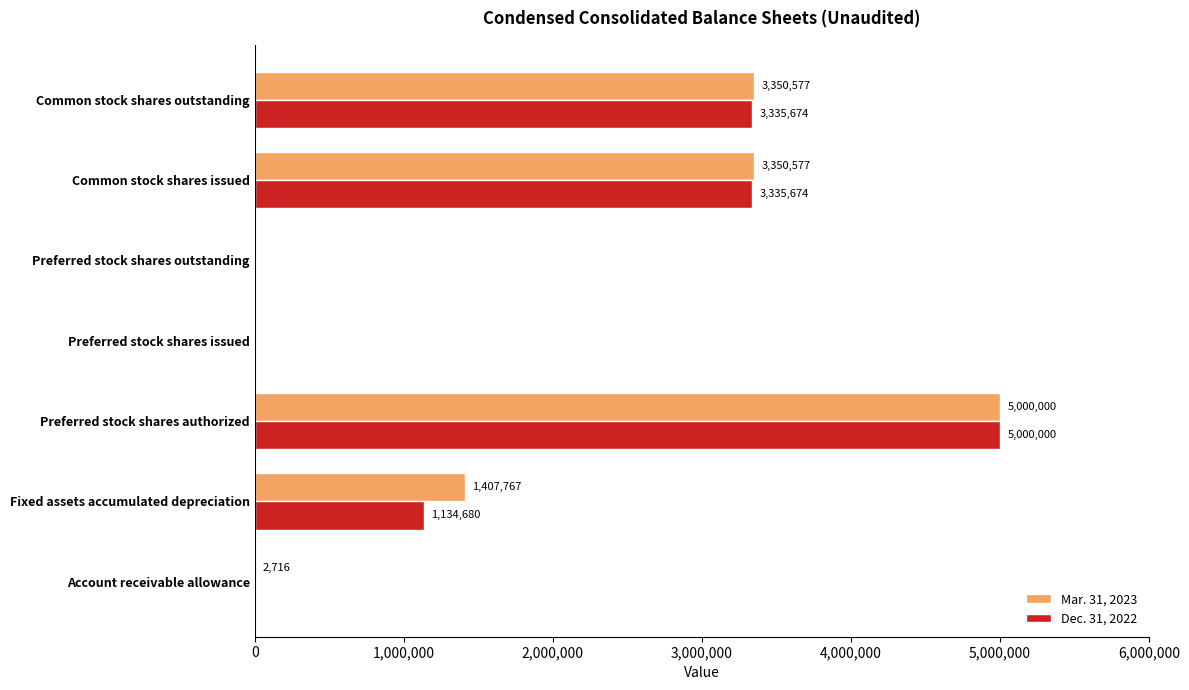

What is the sum of all Mar. 31, 2023 values?

13111637